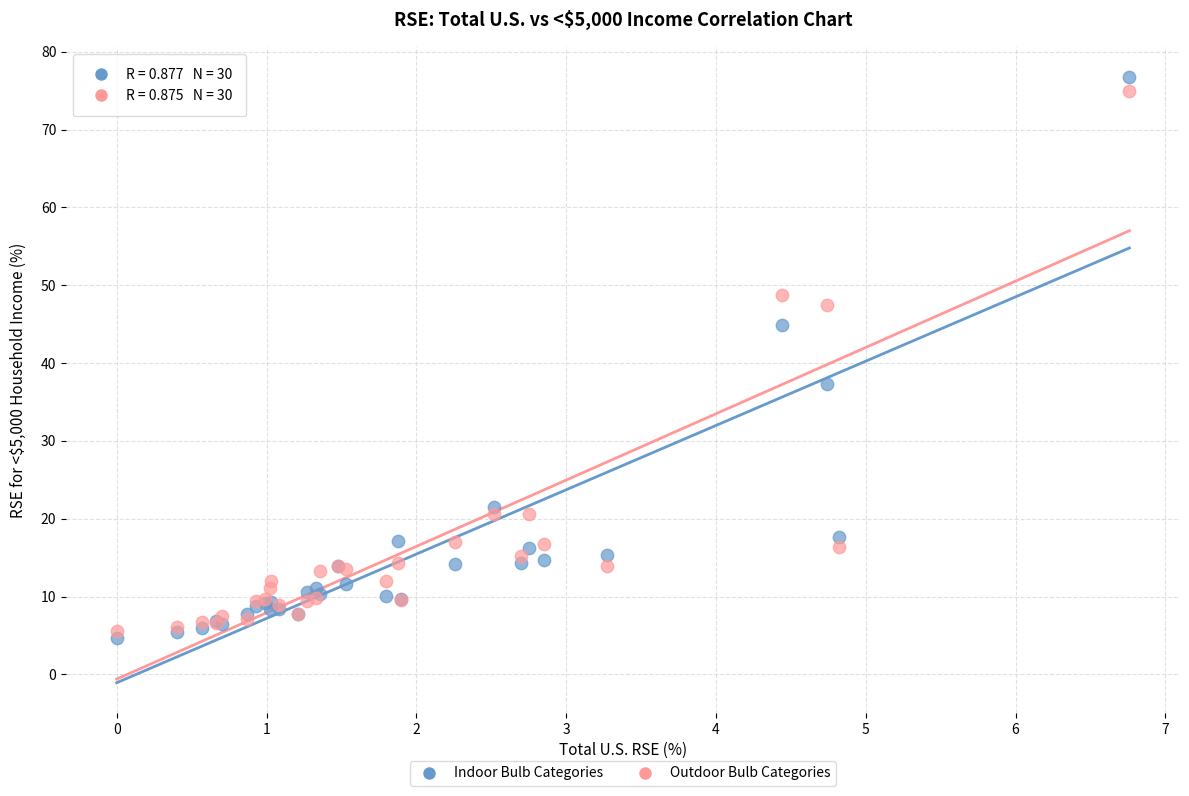

Which series reaches the maximum Y coordinate?

Indoor Bulb Categories